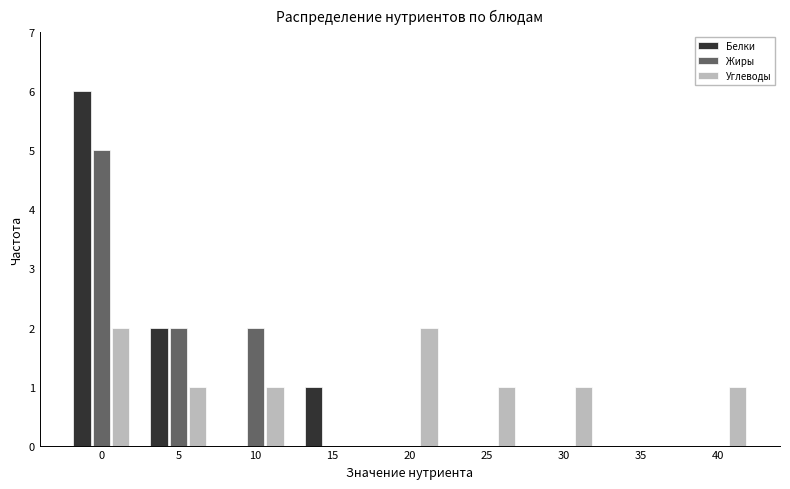

Reading right to left, transcribe all the data shown in this chart.

Белки: 40=0	35=0	30=0	25=0	20=0	15=1	10=0	5=2	0=6
Жиры: 40=0	35=0	30=0	25=0	20=0	15=0	10=2	5=2	0=5
Углеводы: 40=1	35=0	30=1	25=1	20=2	15=0	10=1	5=1	0=2